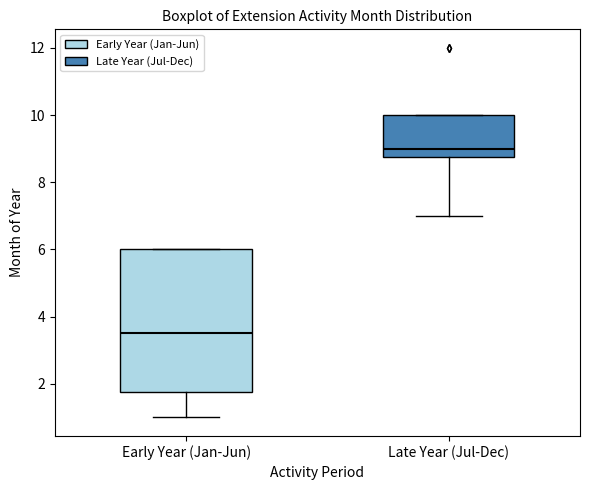

Reading left to right, transcribe this box plot: for each box, give where its median line is, the range the box spans, and where its two whiskers end, as read against the y-axis. The values are not printed on the chart, so give them approximately, as read against the axis.

Early Year (Jan-Jun): median 3.6, box 1.8 to 6.0, whiskers 1.0 to 6.0
Late Year (Jul-Dec): median 9.0, box 8.8 to 10.0, whiskers 7.0 to 10.0